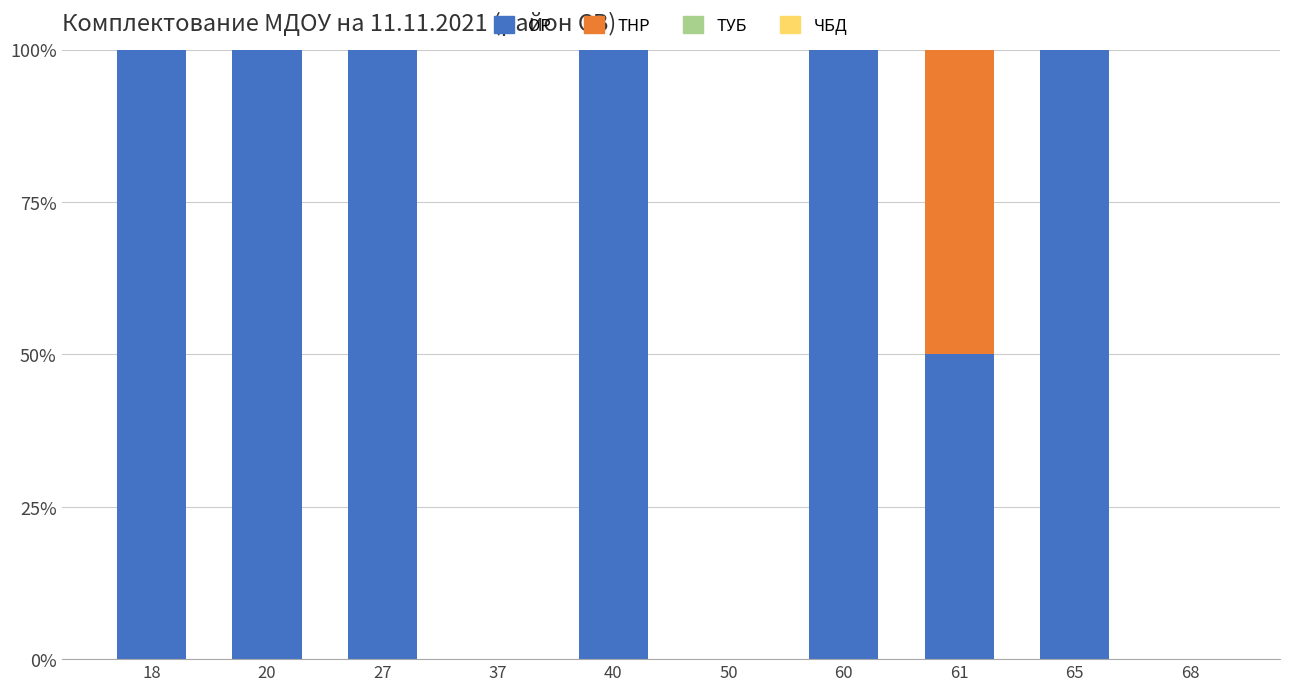

What is the sum of all ОР values?

650